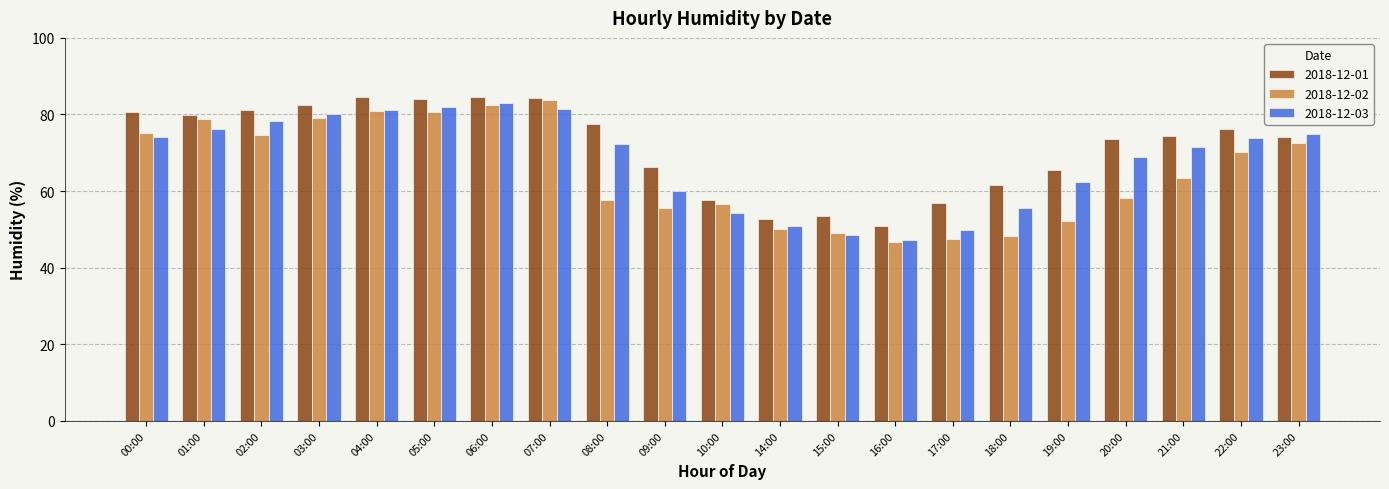

How many groups of bars are there?

21